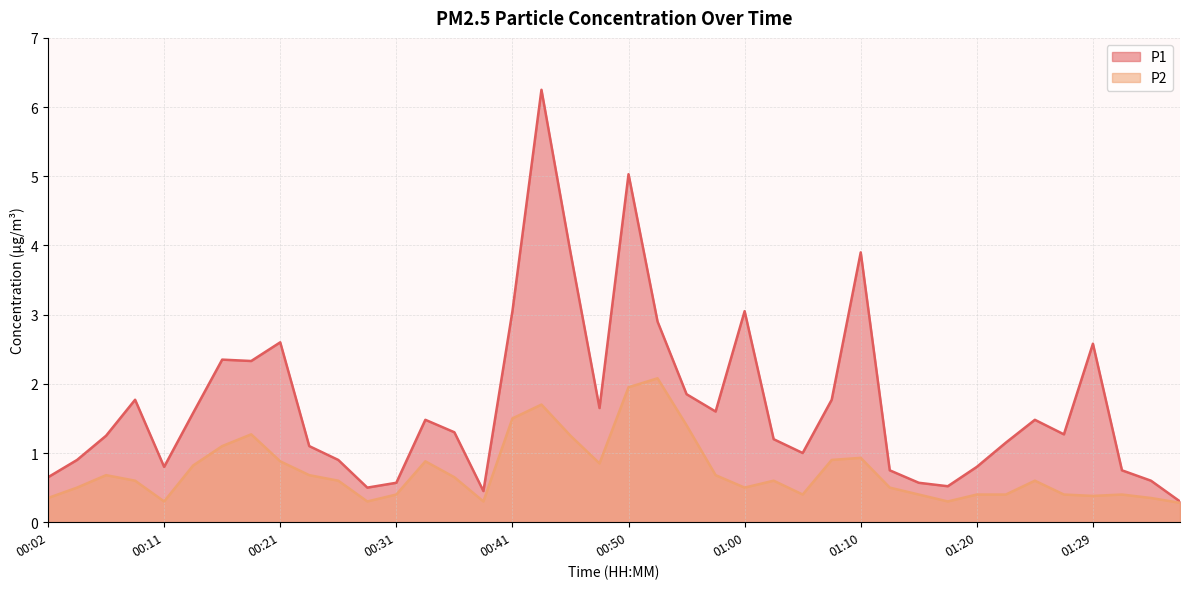

True or false: P2 and P1 cross at least once.

False